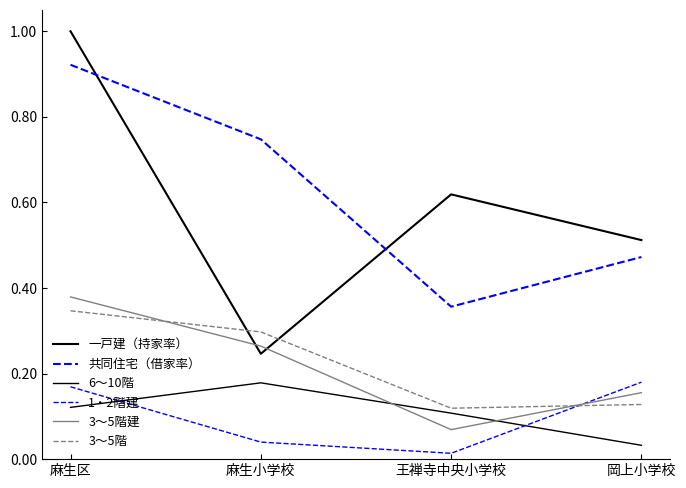

Which series has the largest range (max minus min)?

一戸建（持家率）